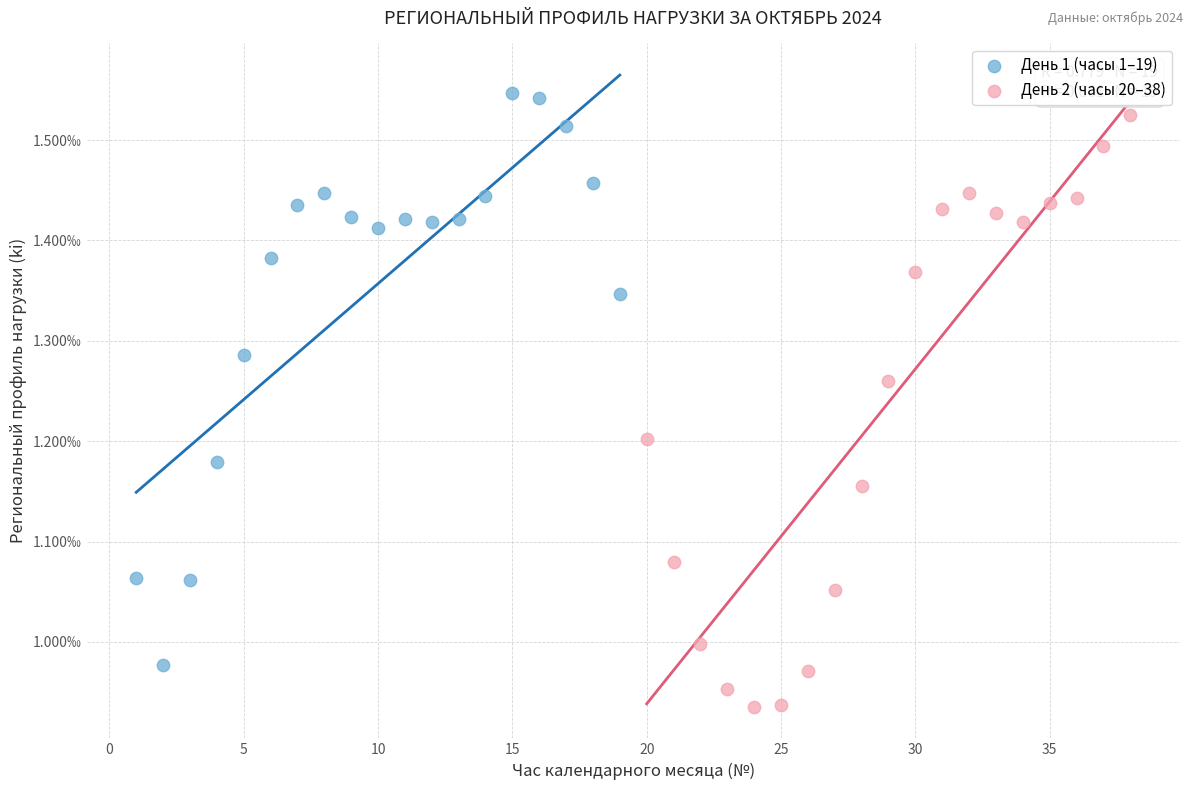

Which series reaches the maximum Y coordinate?

День 1 (часы 1–19)